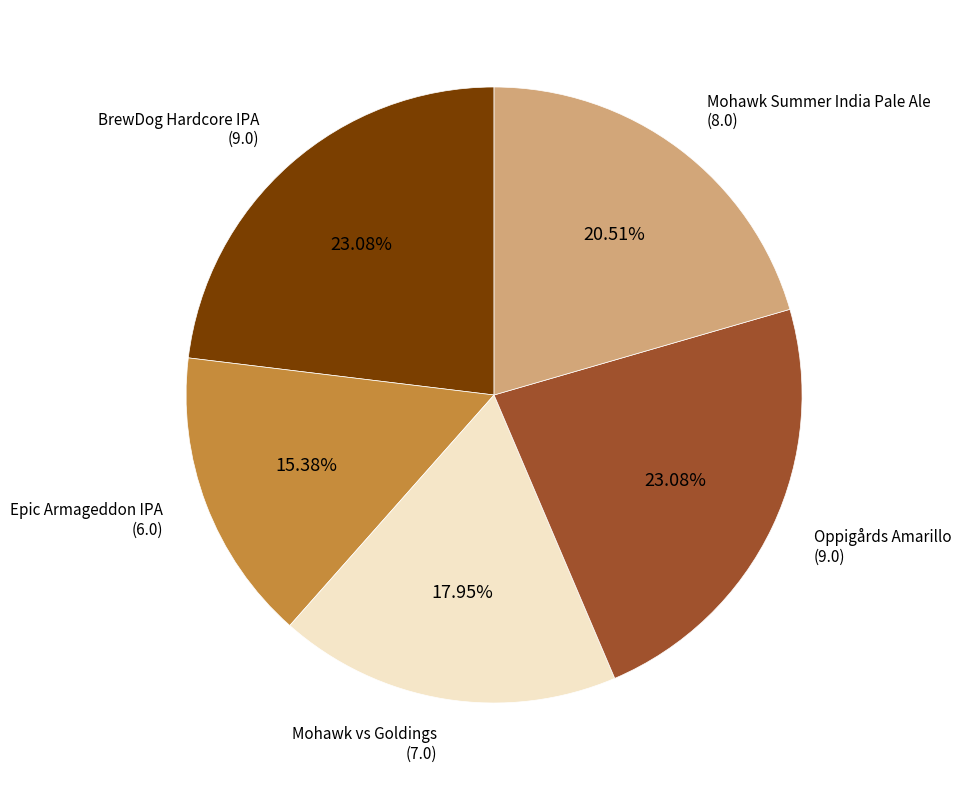

Does any single category account for the majority?

No